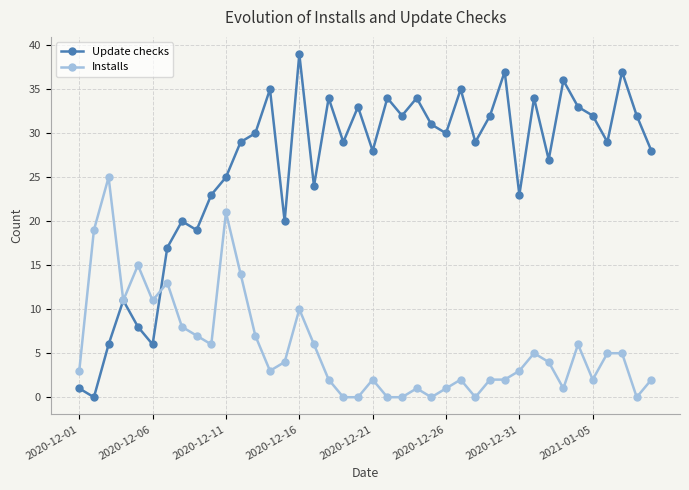

Which series has the largest total across all categories?

Update checks